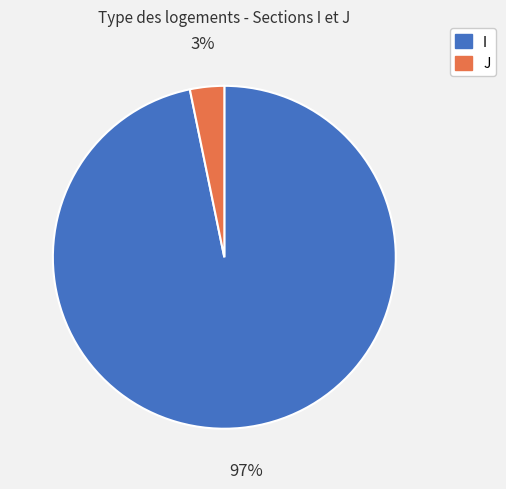

Is the sum of I and J greater than half?

Yes